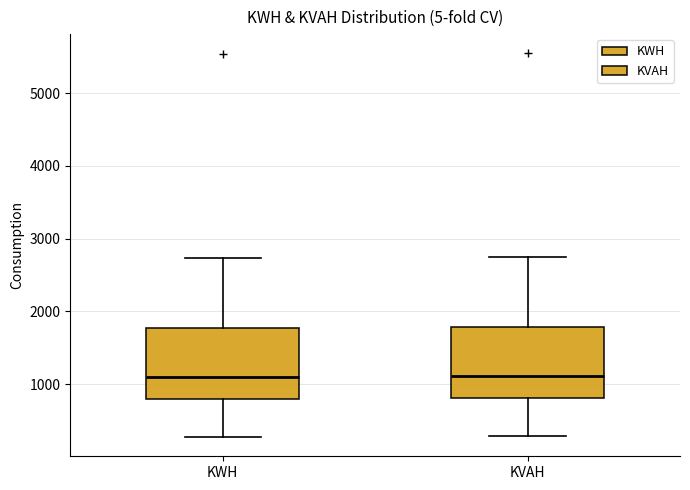

Reading left to right, read every box against the y-axis: the position of its median line, the range the box covers, and the ends of its whiskers. The values are not printed on the chart, so give them approximately, as read against the axis.

KWH: median 1100, box 800 to 1800, whiskers 300 to 2700
KVAH: median 1100, box 800 to 1800, whiskers 300 to 2800